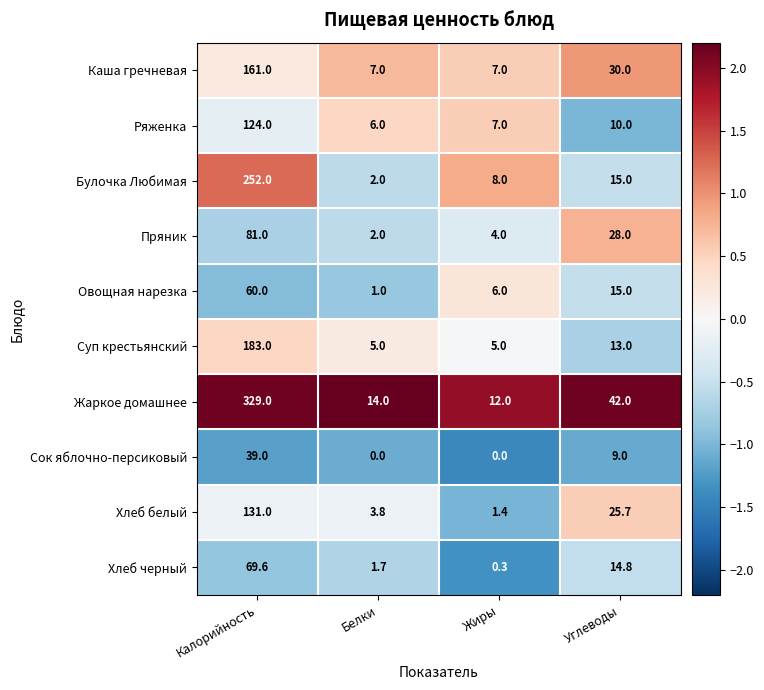

Rank the series by their maximum value, from lowest to highest.

Сок яблочно-персиковый, Овощная нарезка, Хлеб черный, Пряник, Ряженка, Хлеб белый, Каша гречневая, Суп крестьянский, Булочка Любимая, Жаркое домашнее